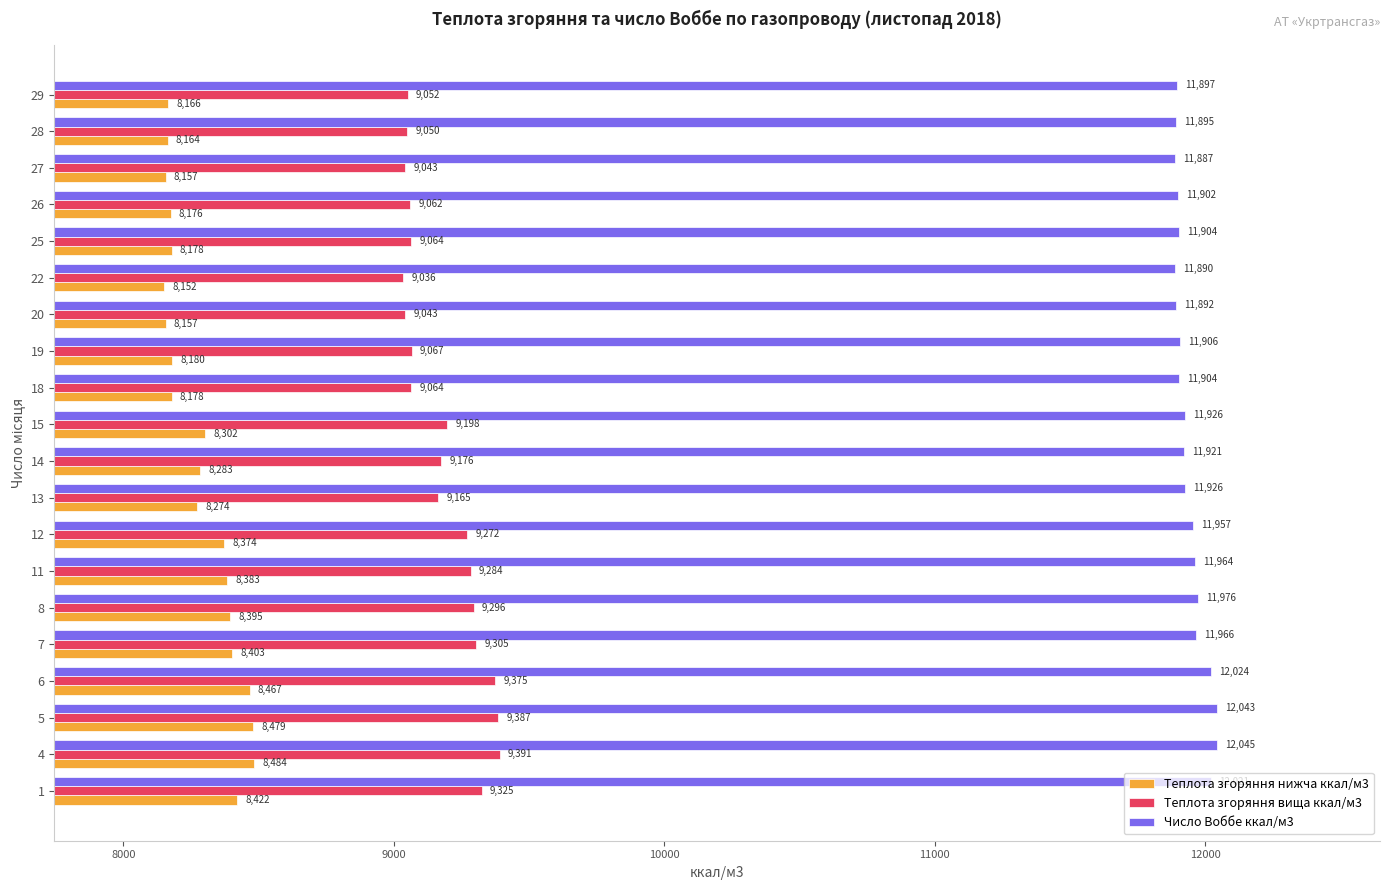

How many data points in Число Воббе ккал/м3 are above 11925?

10